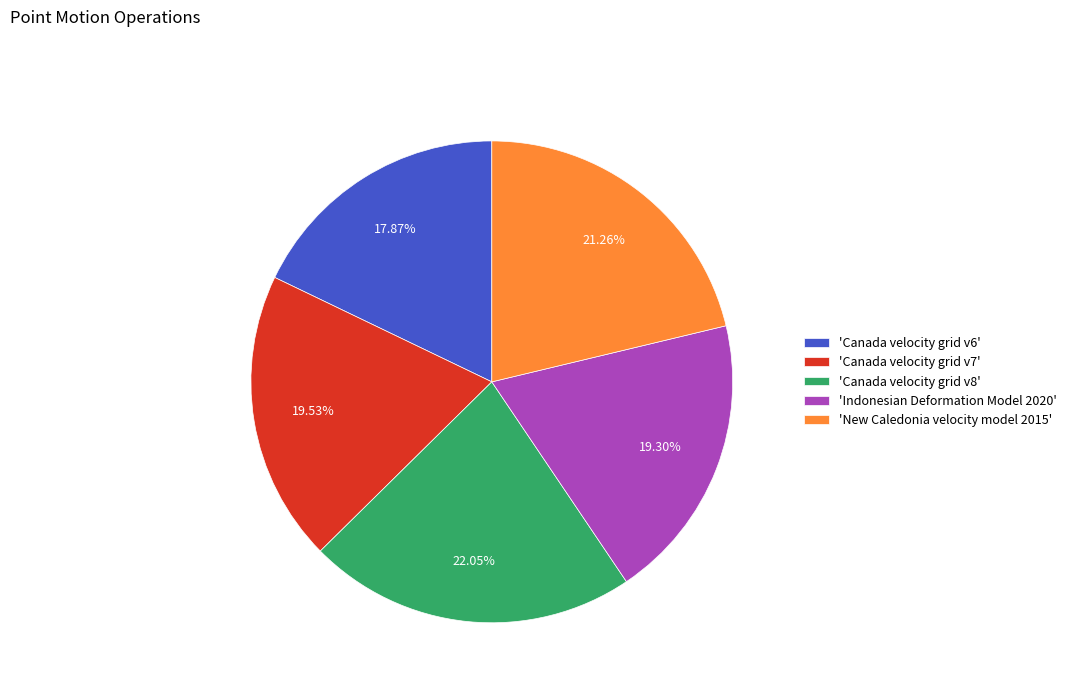

Is there a majority slice in this chart?

No